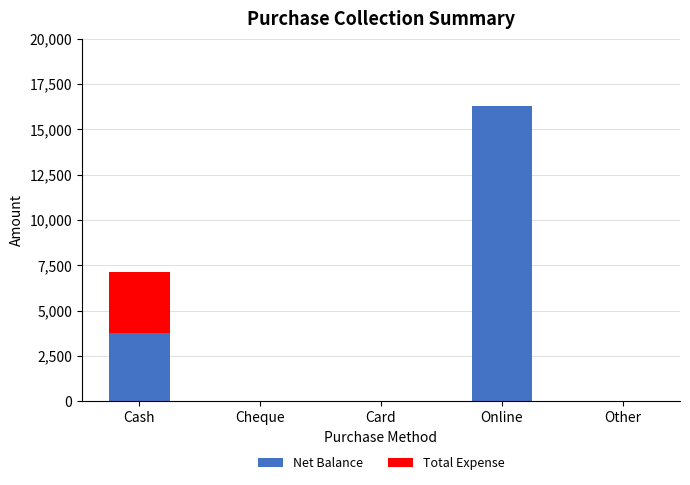

The Net Balance series shows 10013 at Other. True or false?

False